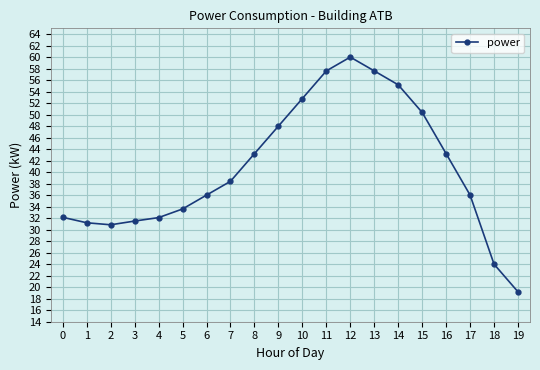

How many data points are above 38?

10